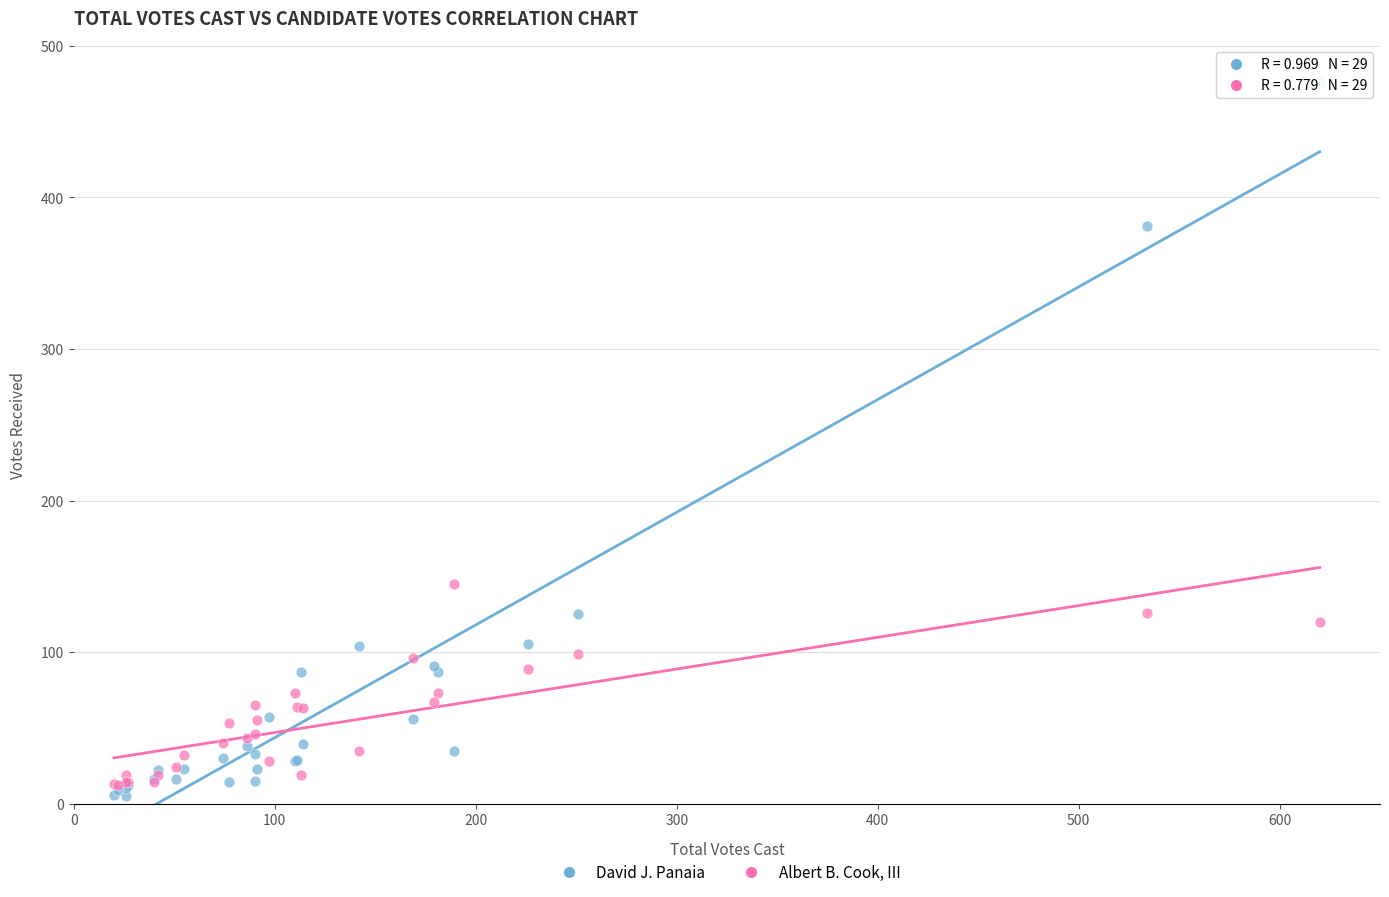

Across all series, what Y value is closest to 240?

145